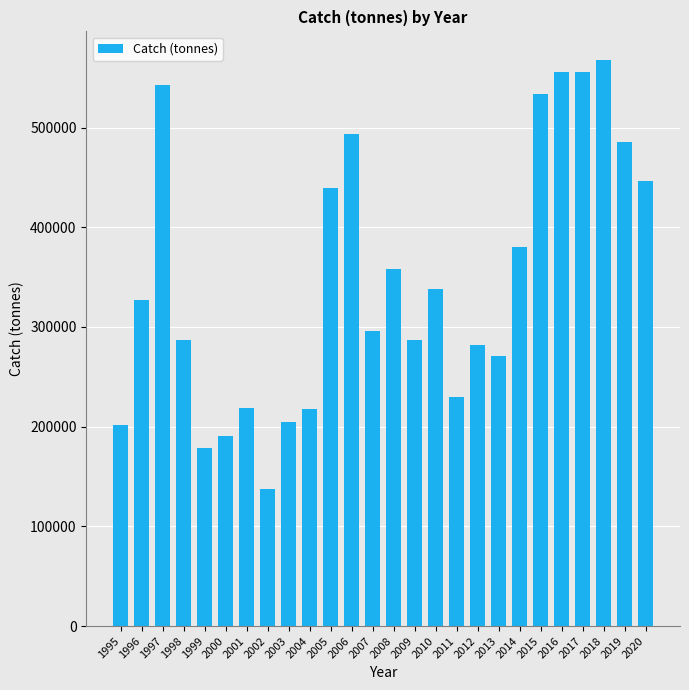

What is the value of the 20th bar from the left?

380173